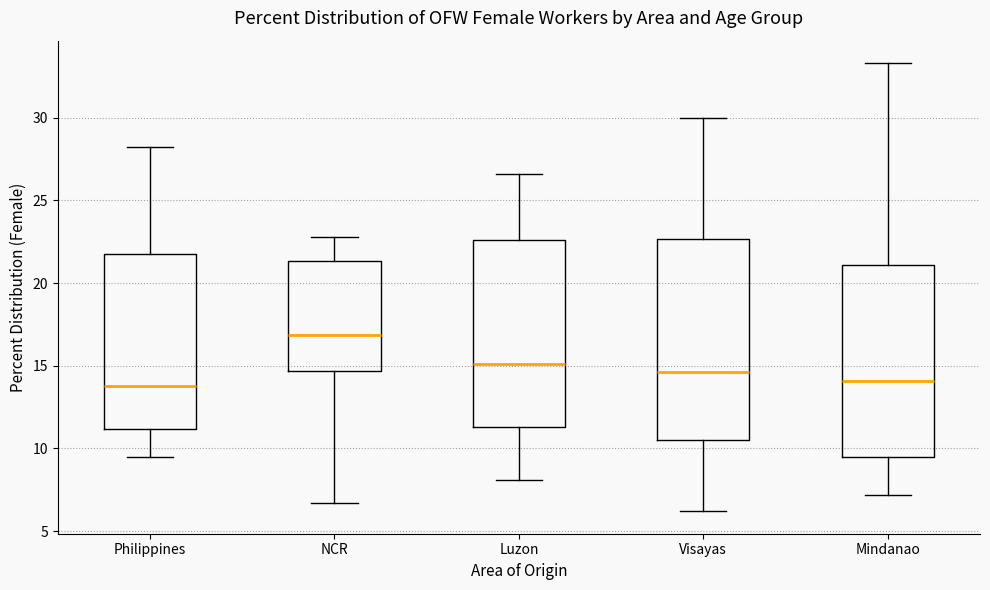

Reading left to right, read every box against the y-axis: the position of its median line, the range the box covers, and the ends of its whiskers. The values are not printed on the chart, so give them approximately, as read against the axis.

Philippines: median 14.0, box 11.0 to 22.0, whiskers 9.5 to 28.0
NCR: median 17.0, box 14.5 to 21.5, whiskers 6.5 to 23.0
Luzon: median 15.0, box 11.5 to 22.5, whiskers 8.0 to 26.5
Visayas: median 14.5, box 10.5 to 22.5, whiskers 6.0 to 30.0
Mindanao: median 14.0, box 9.5 to 21.0, whiskers 7.0 to 33.5